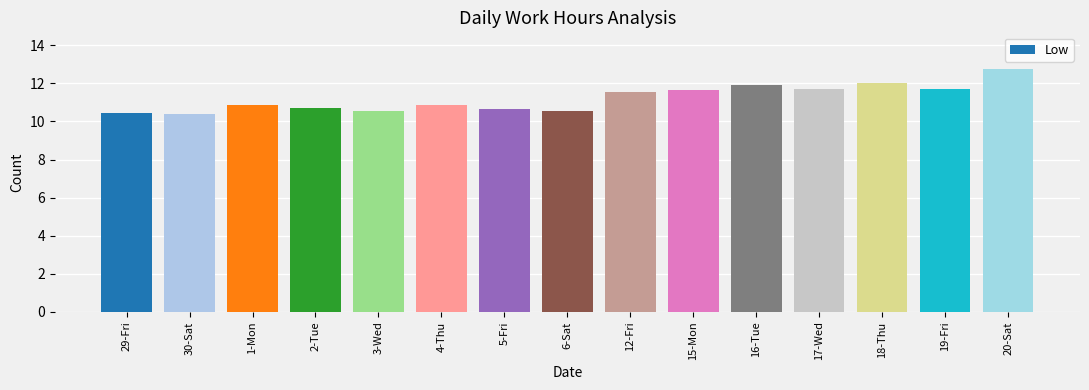

What is the difference between the maximum and minimum values?

2.4